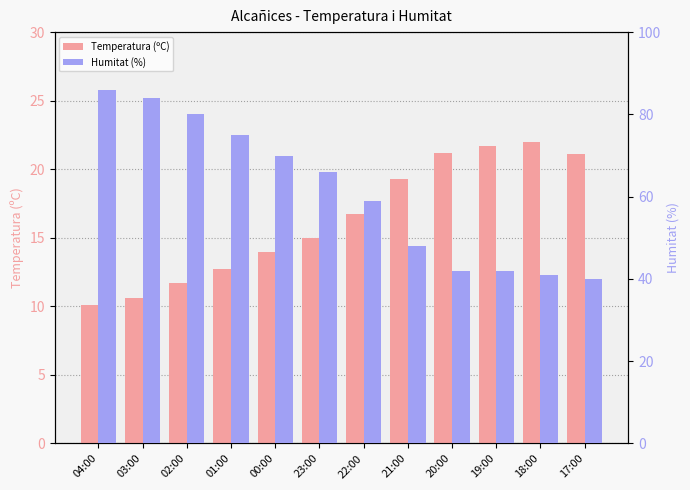

At which category does the chart reach its minimum across all series?

04:00